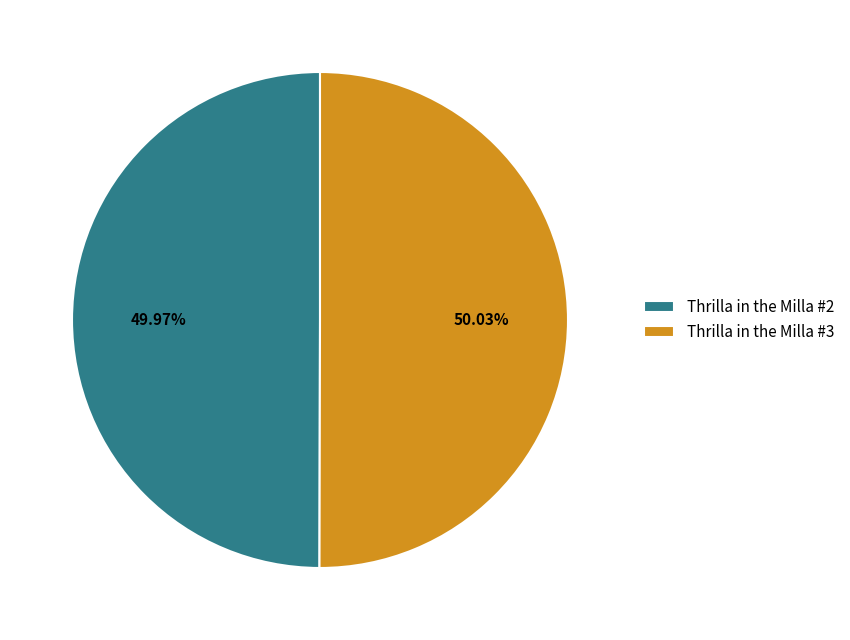

Is there a majority slice in this chart?

Yes